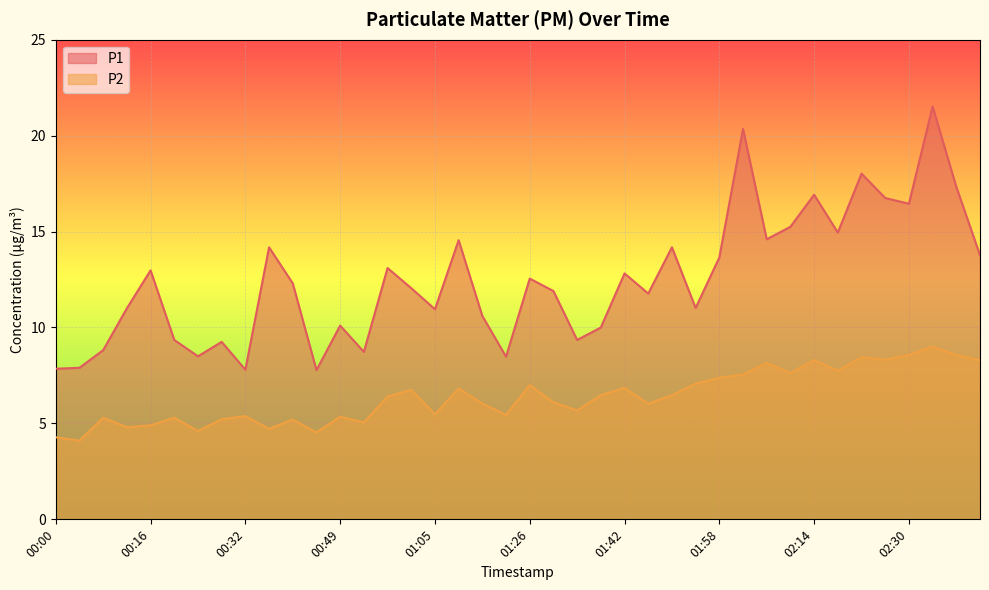

How many values in the P1 series are below 12?

19